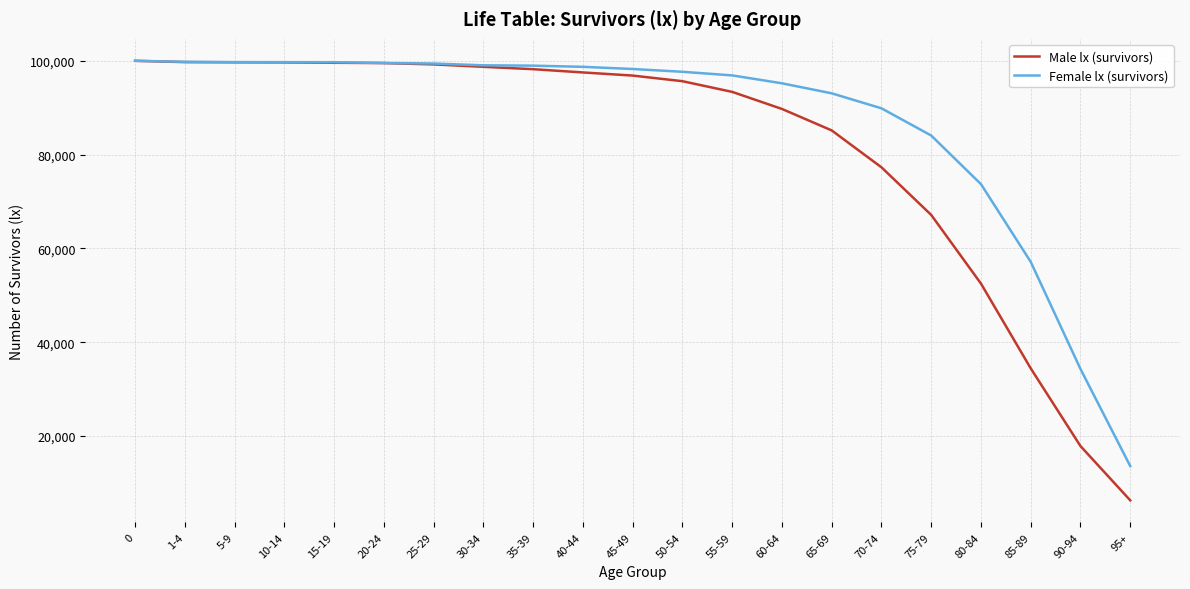

List the series in order of their overall mean, highest first.

Female lx (survivors), Male lx (survivors)